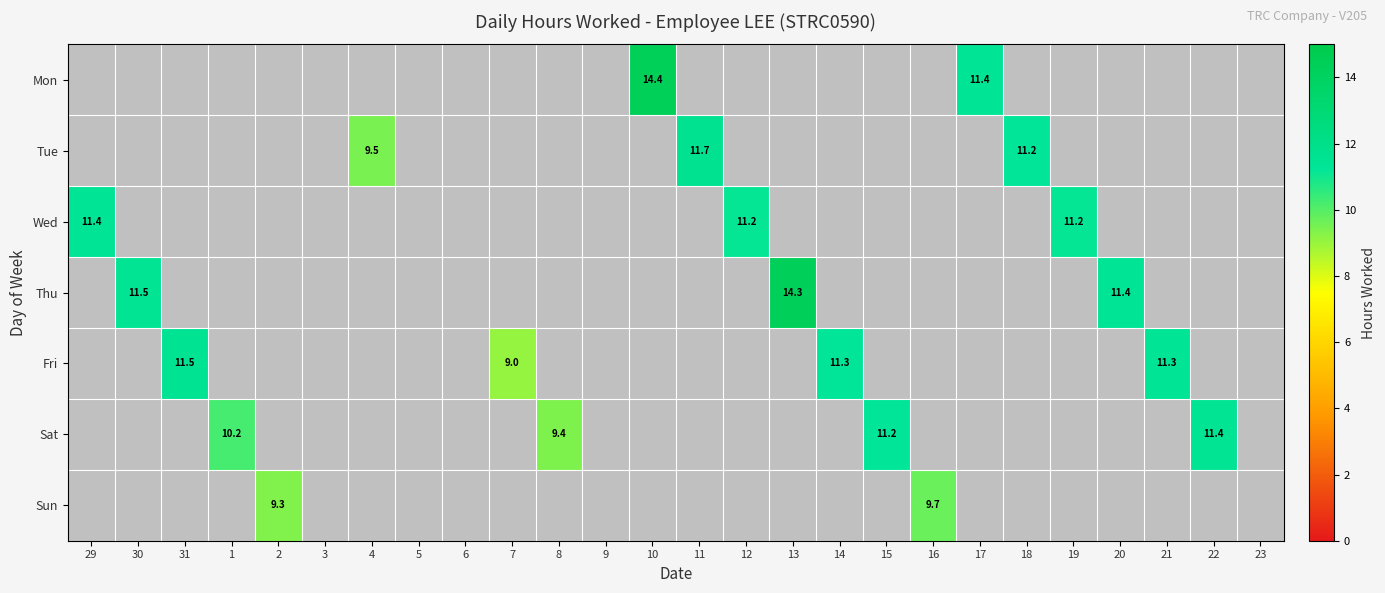

Which category has the highest value in the Thu series?

13